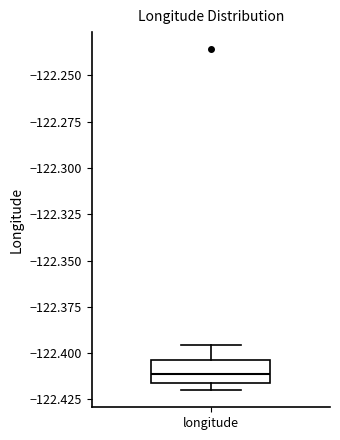

Read this box plot against the y-axis: the position of the median line, the range covered by the box, and the ends of both whiskers. The values are not printed on the chart, so give them approximately, as read against the axis.

median -122.410, box -122.415 to -122.405, whiskers -122.420 to -122.395